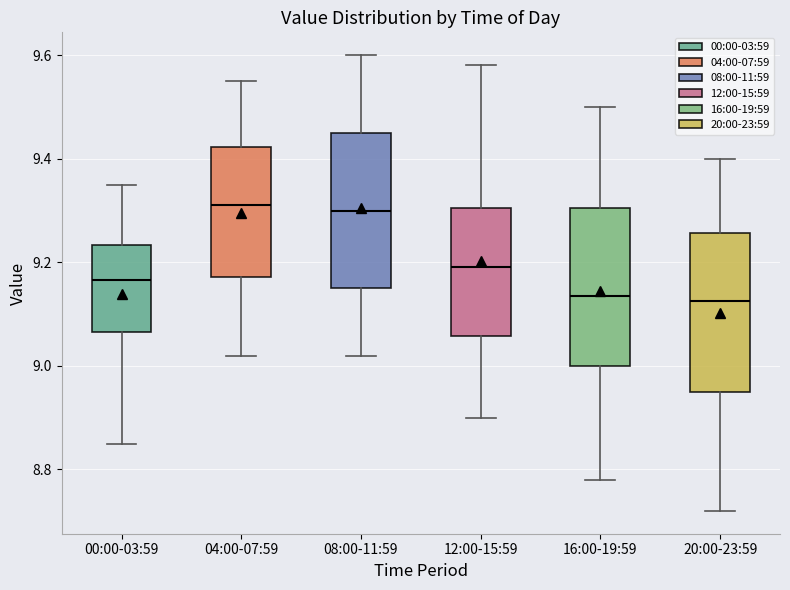

Where is the upper edge of the box for 16:00-19:59 on the y-axis? The values are not printed on the chart, so give them approximately, as read against the axis.

9.30